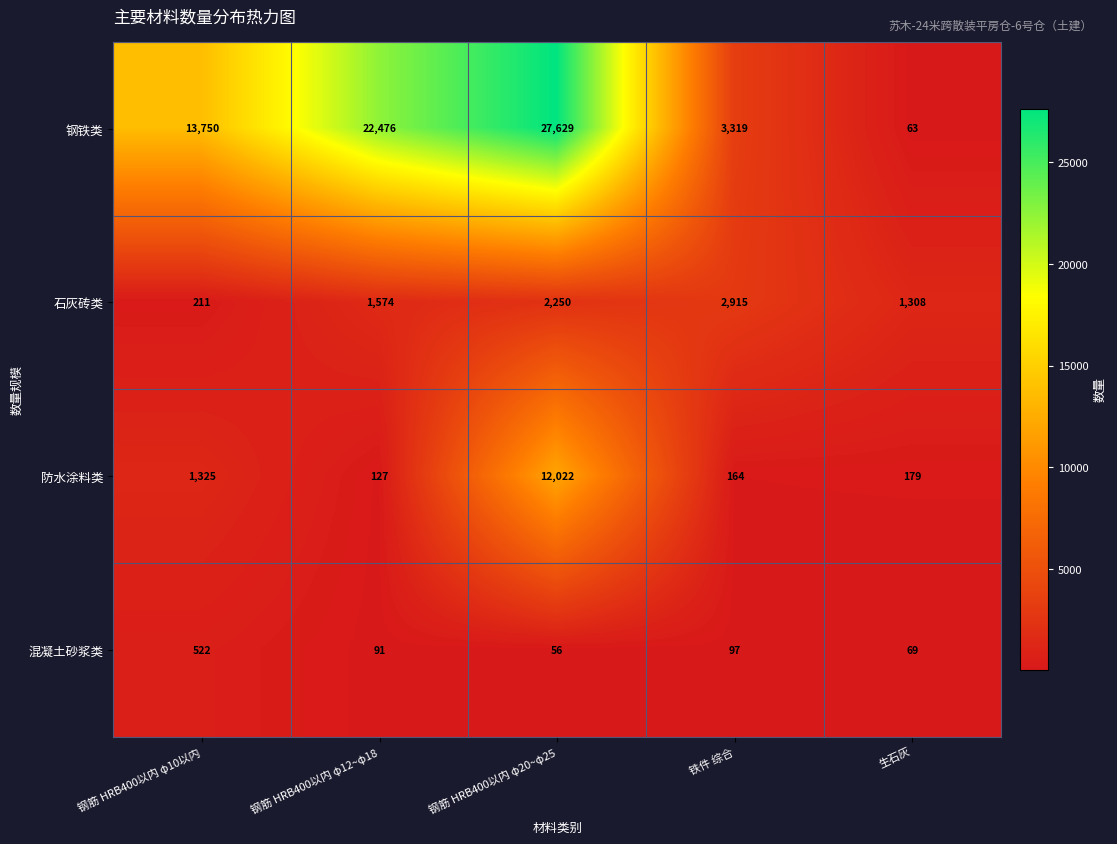

Reading left to right, what are all the values shown in this chart?

钢铁类: 13750	22476	27629	3319	63
石灰砖类: 211	1574	2250	2915	1308
防水涂料类: 1325	127	12022	164	179
混凝土砂浆类: 522	91	56	97	69